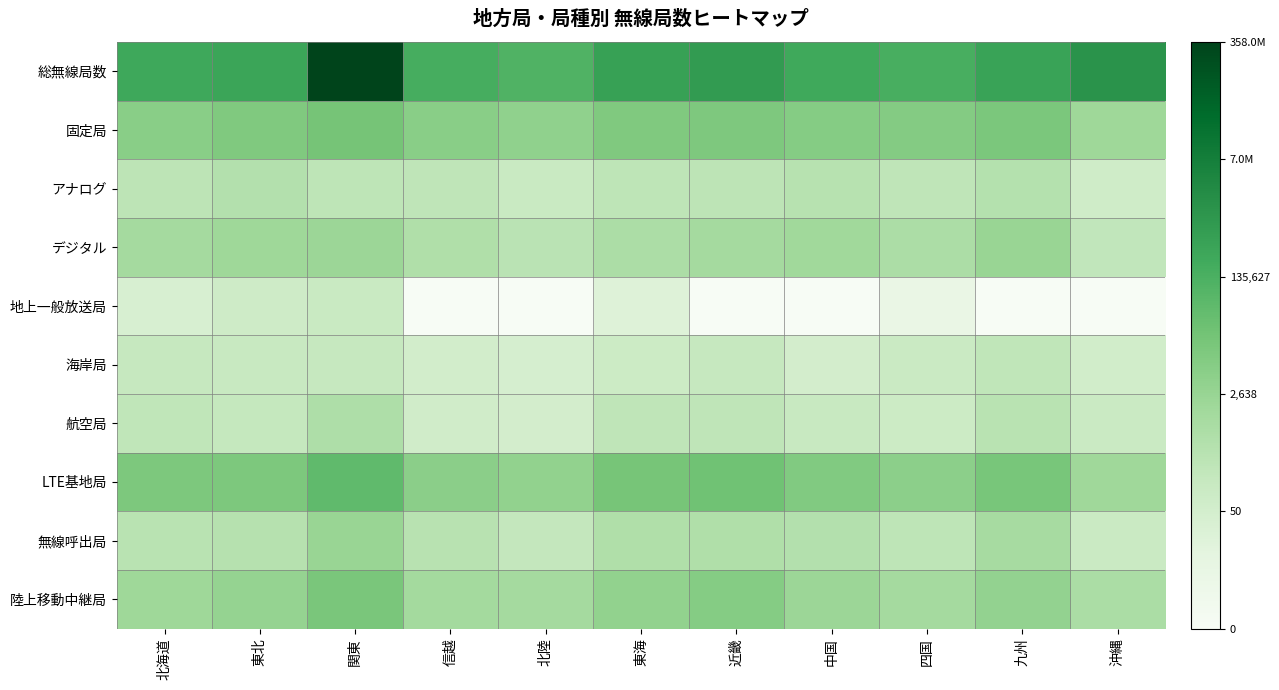

At which category is the sum across all series the highest?

関東